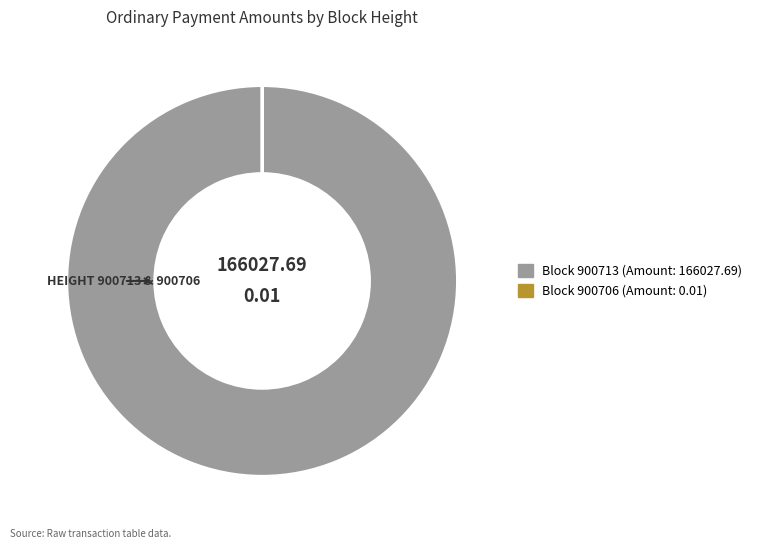

To the nearest percent, what is the average slice percentage?

50%